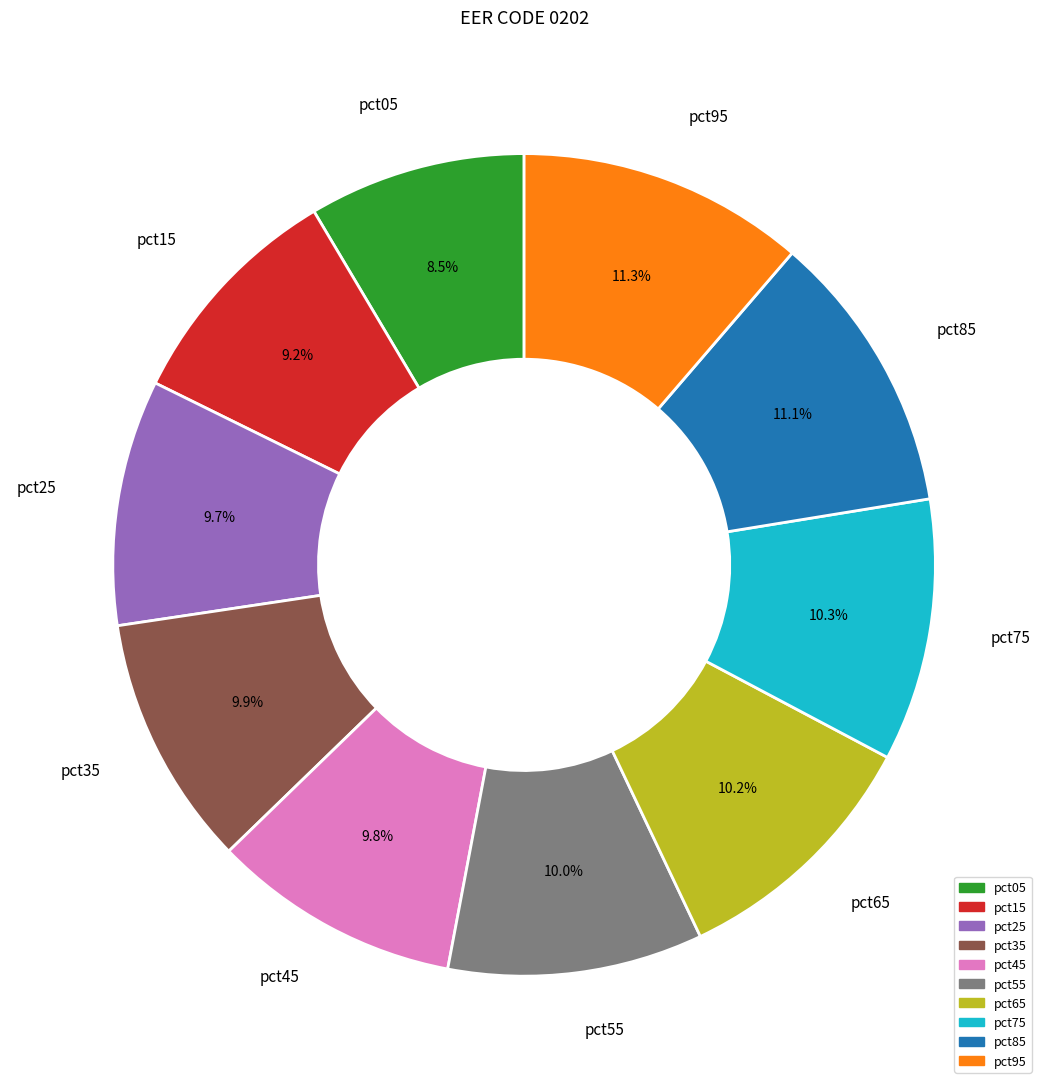

Which category has the smallest portion of the pie?

pct05